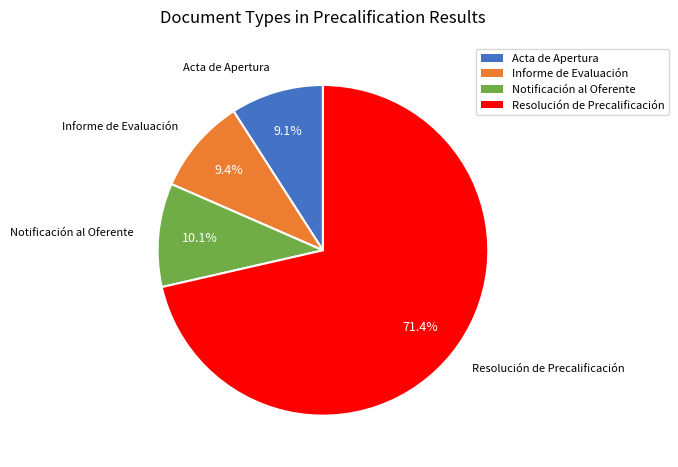

What is the ratio of the value at Notificación al Oferente to the value at Informe de Evaluación?

1.1